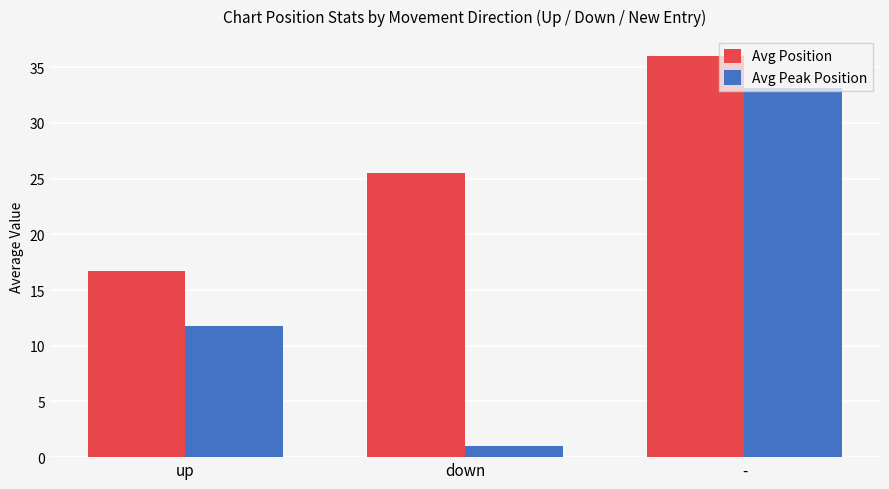

What is the value of the Avg Peak Position bar at the 2nd from the left?

1.0